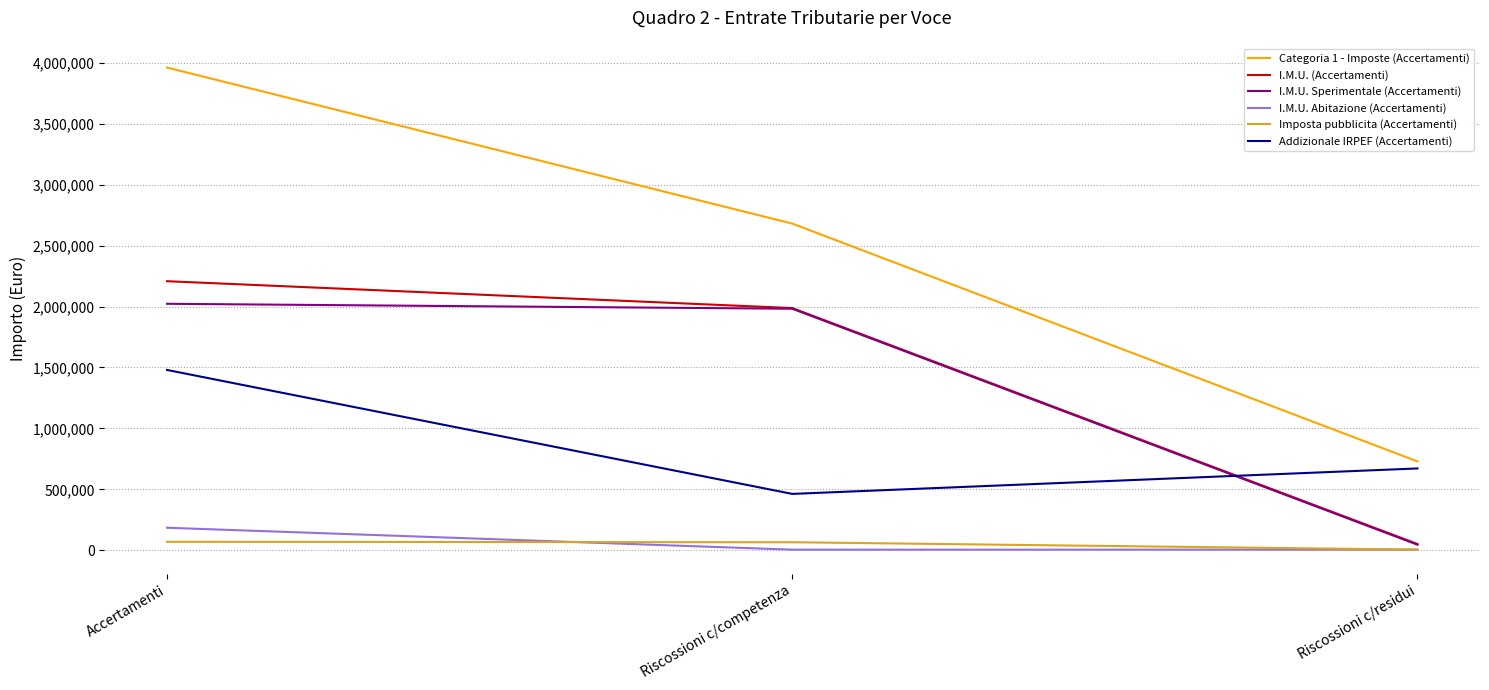

At which category is the sum across all series the highest?

Accertamenti